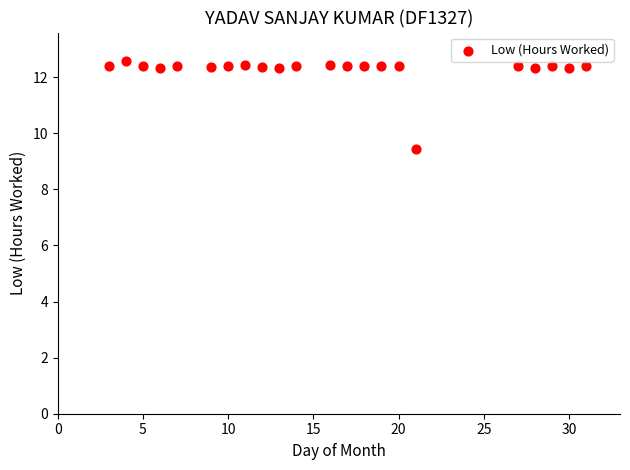

What is the range of Y values (max minus min)?

3.2